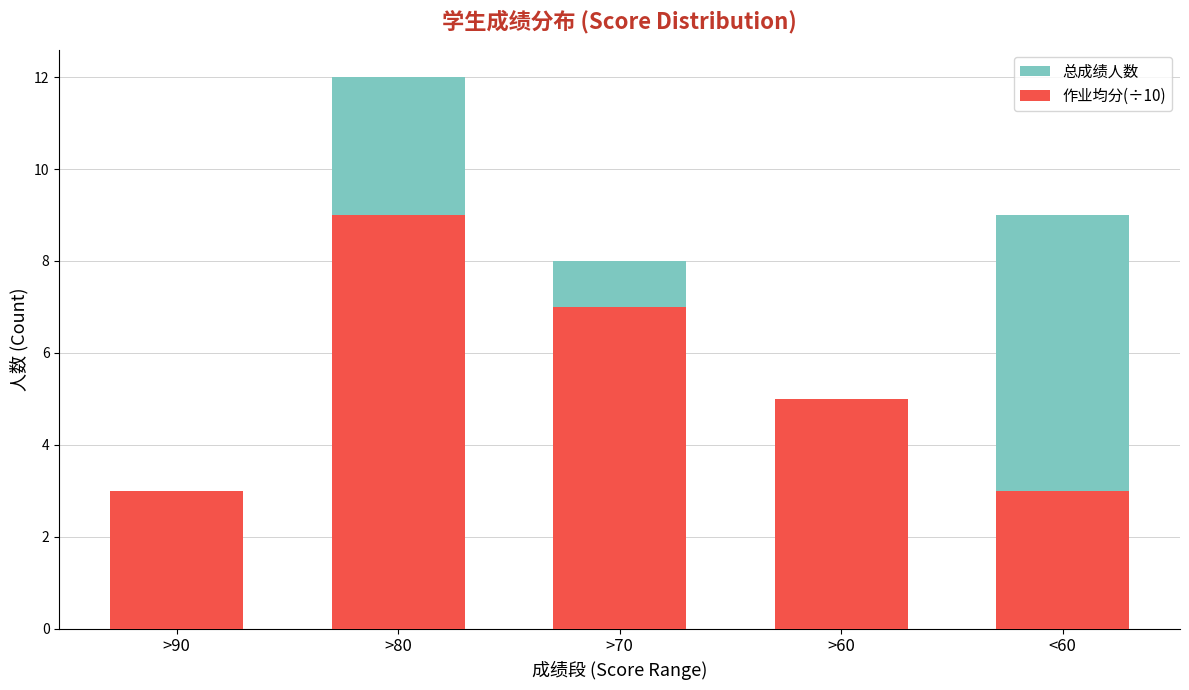

Reading left to right, transcribe all the data shown in this chart.

总成绩人数: 3	12	8	5	9
作业均分(÷10): 3	9	7	5	3